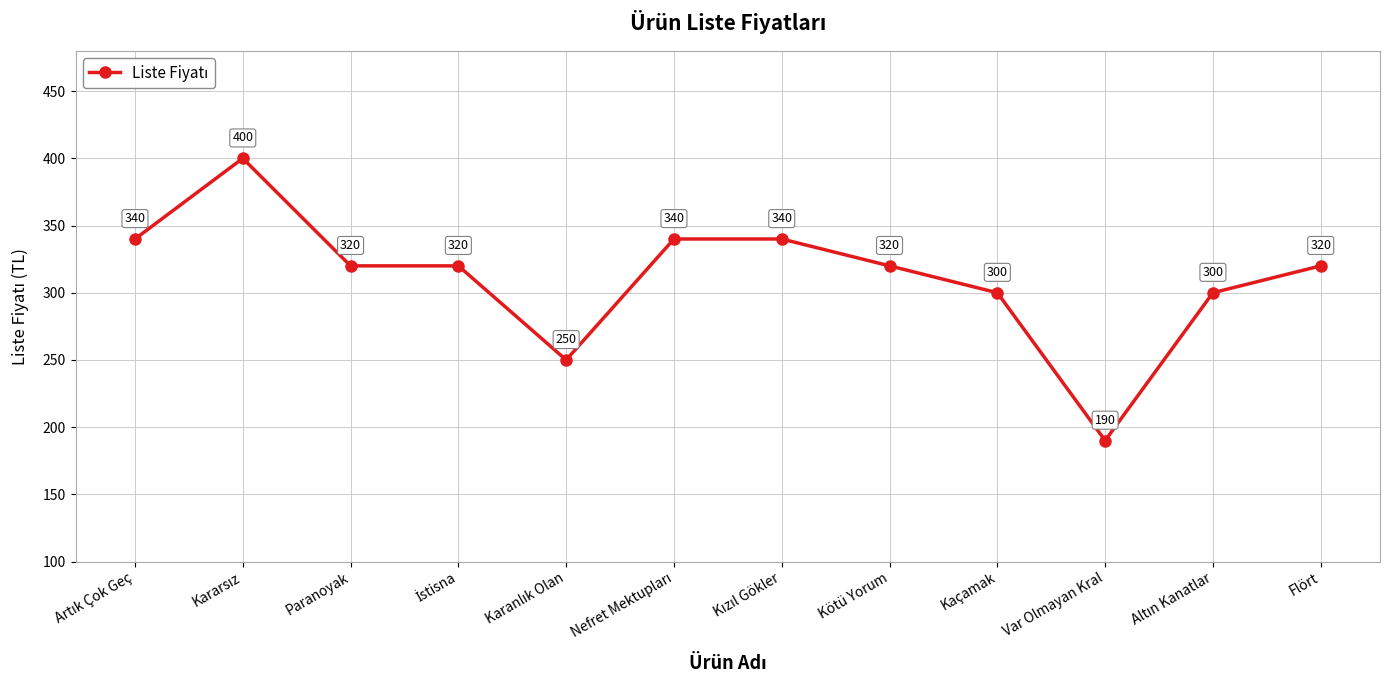

What is the approximate value at Kaçamak?

300